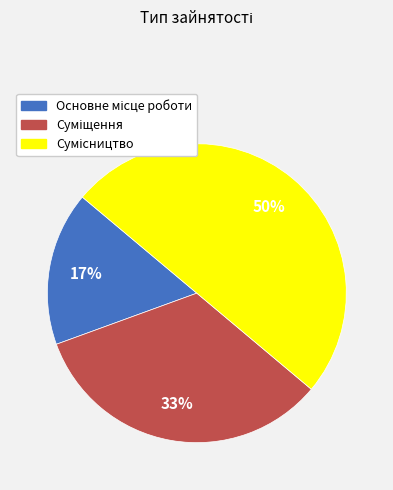

To the nearest percent, what is the difference between the largest and smallest slice percentages?

33%